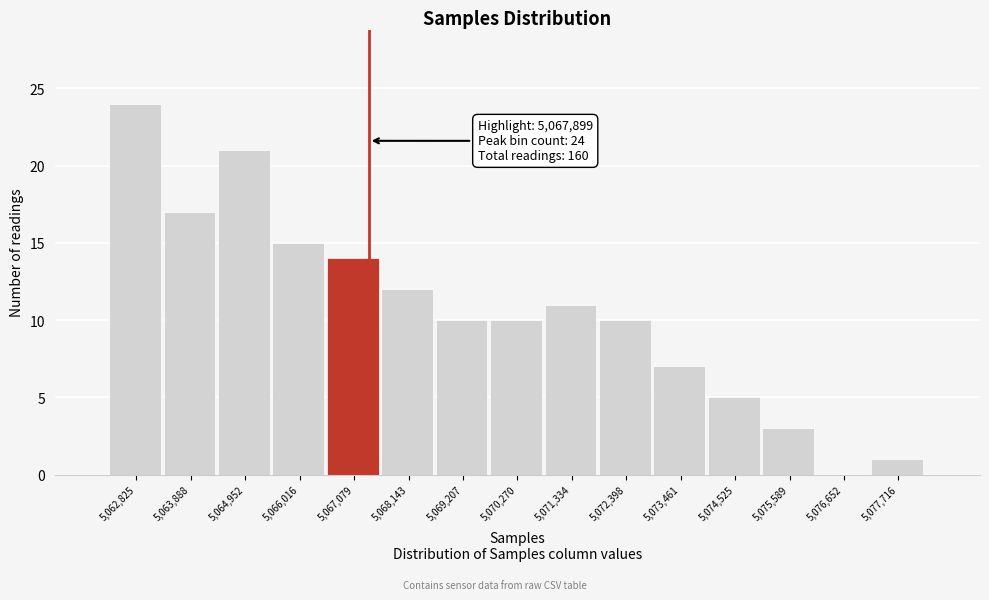

Reading left to right, transcribe all the data shown in this chart.

5,062,825=24	5,063,888=17	5,064,952=21	5,066,016=15	5,067,079=14	5,068,143=12	5,069,207=10	5,070,270=10	5,071,334=11	5,072,398=10	5,073,461=7	5,074,525=5	5,075,589=3	5,076,652=0	5,077,716=1